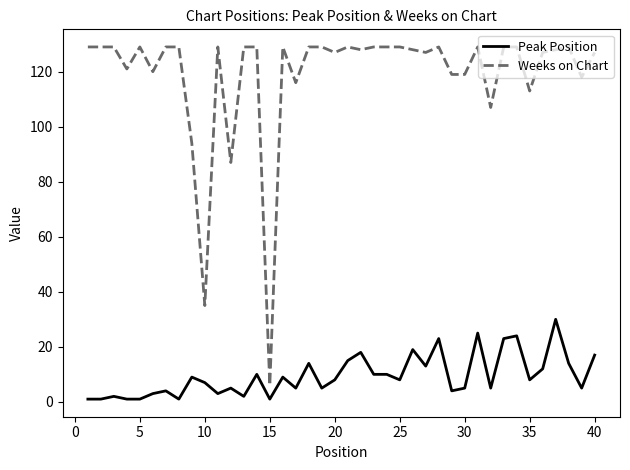

True or false: Peak Position and Weeks on Chart cross at least once.

False